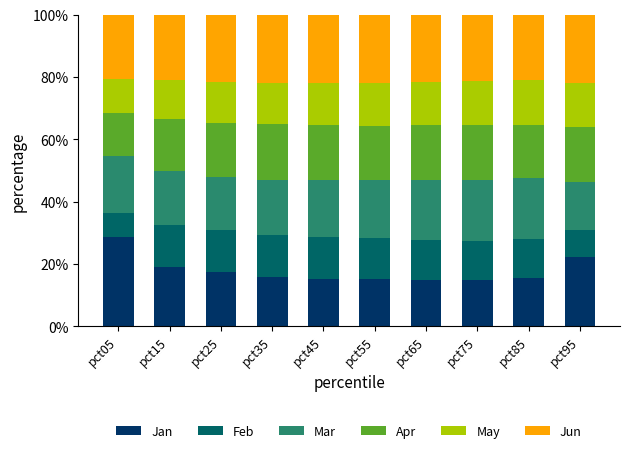

What is the difference between the Jan values at pct15 and pct75?

4.1